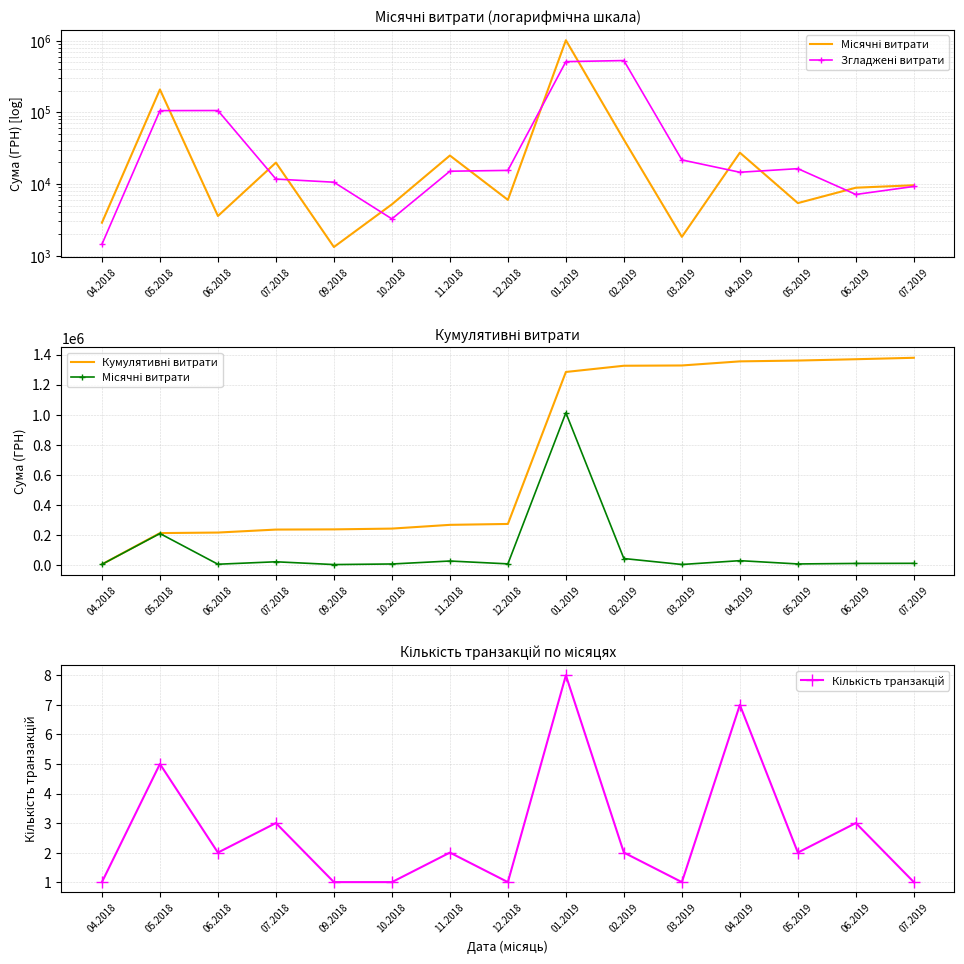

What is the value of the Згладжені витрати point at the 3rd from the left?

105793.0